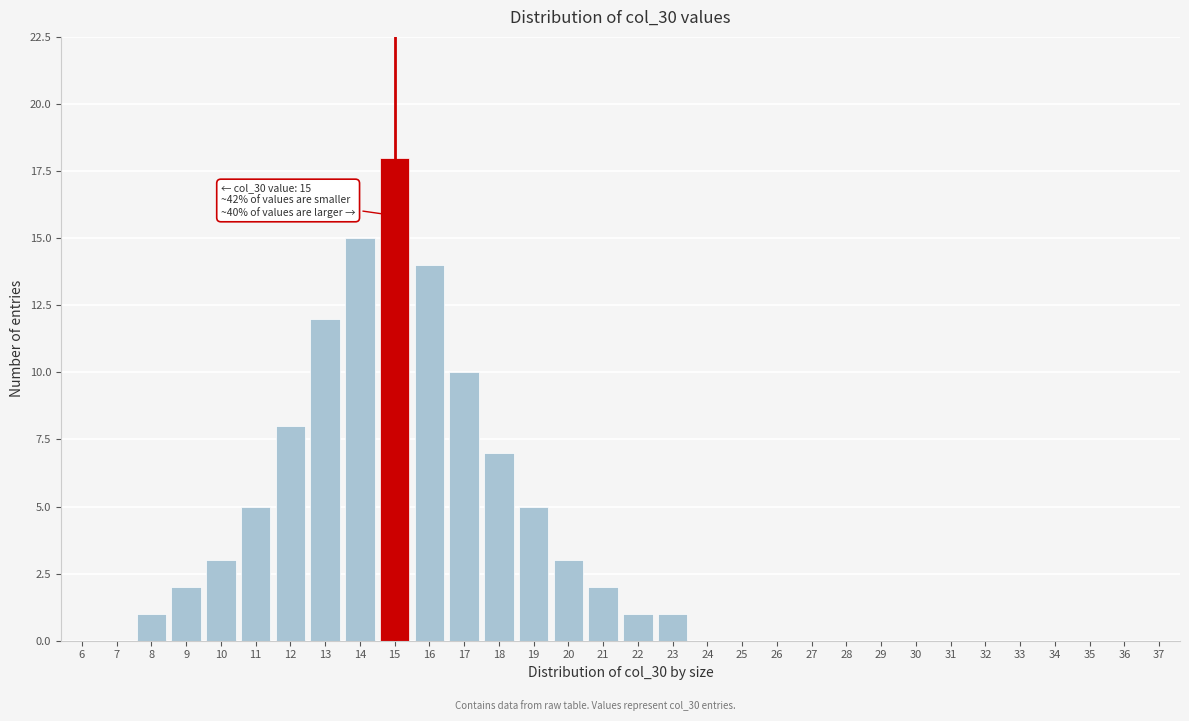

What is the change in value from 6 to 15?

+18